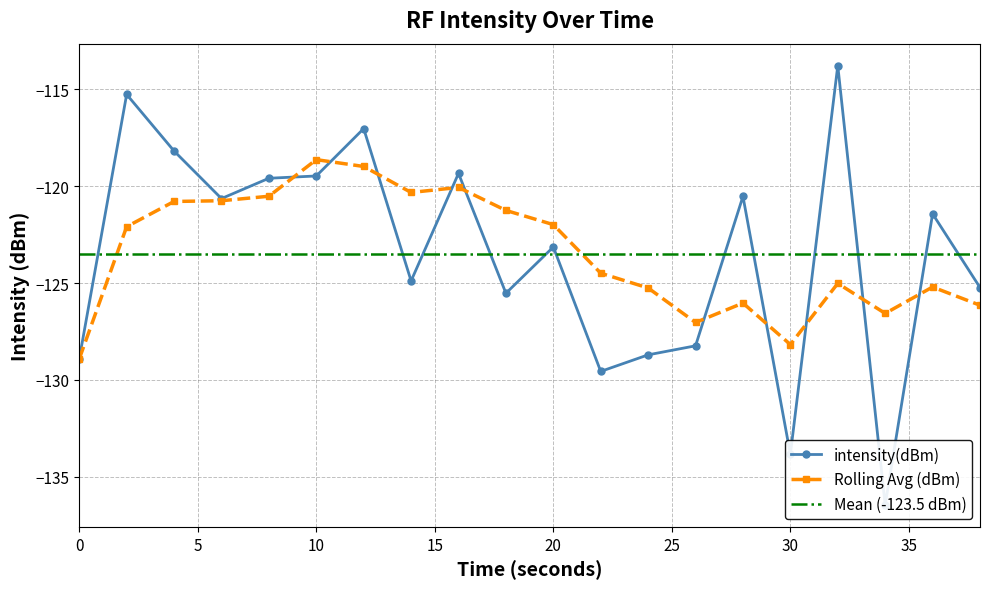

What is the sum of the values at 6 and 26?

-248.9